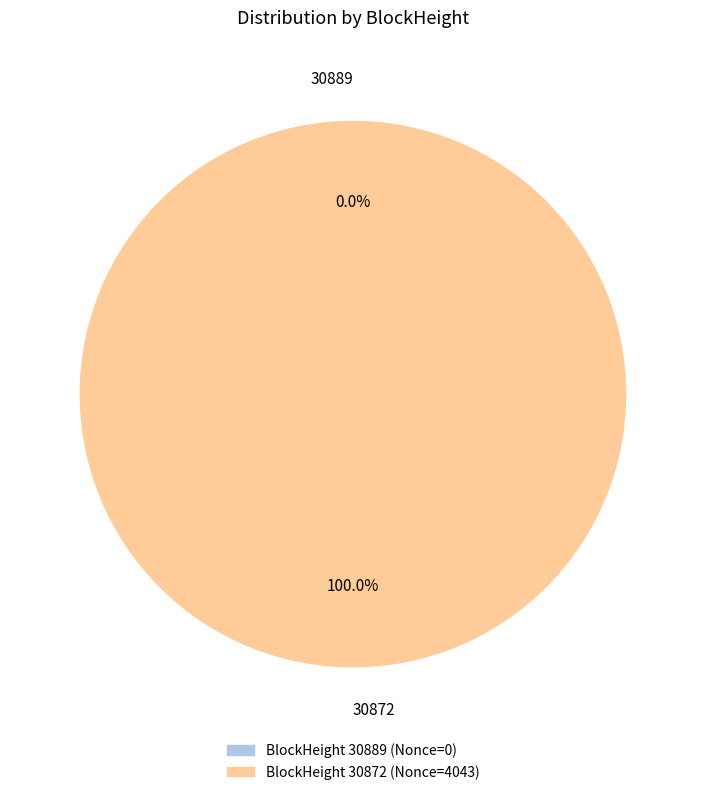

Is it true that 30889 is 1% of the pie?

False